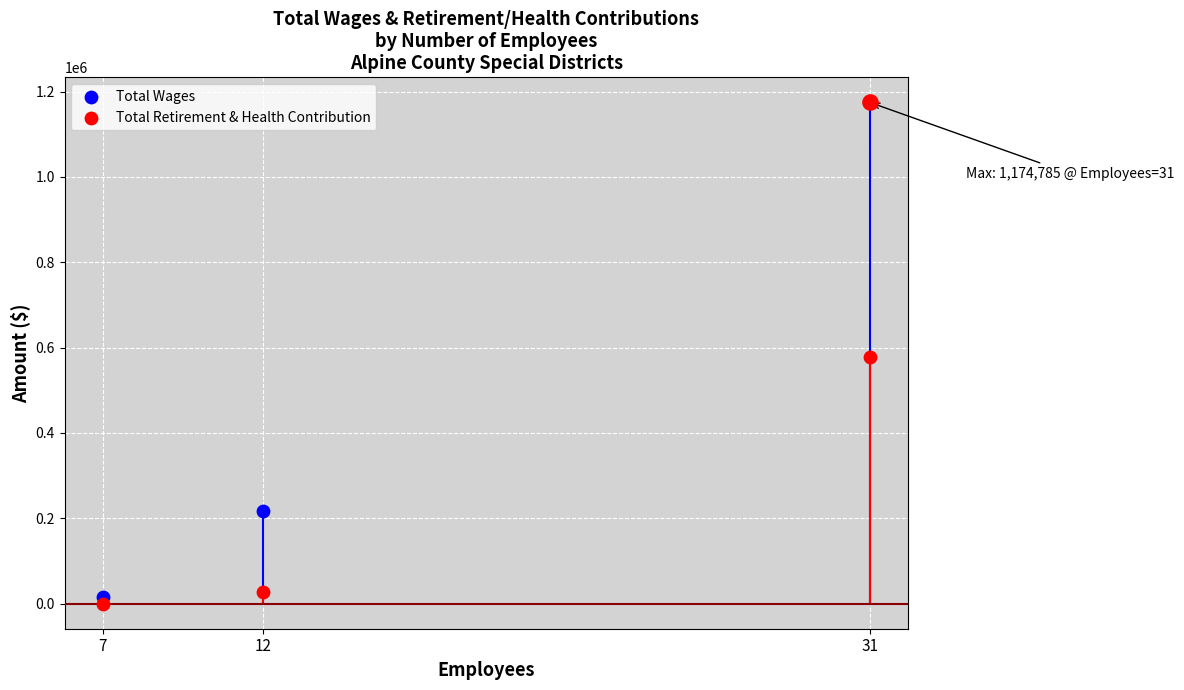

Which series has the largest total across all categories?

Total Wages